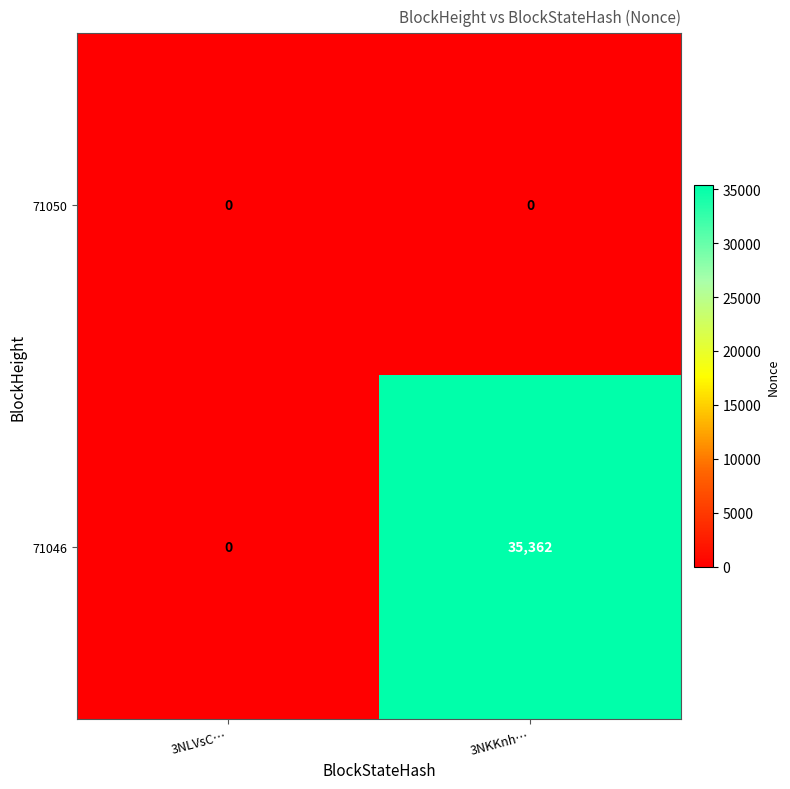

Rank the series at 3NKKnh… from highest to lowest value.

71046, 71050